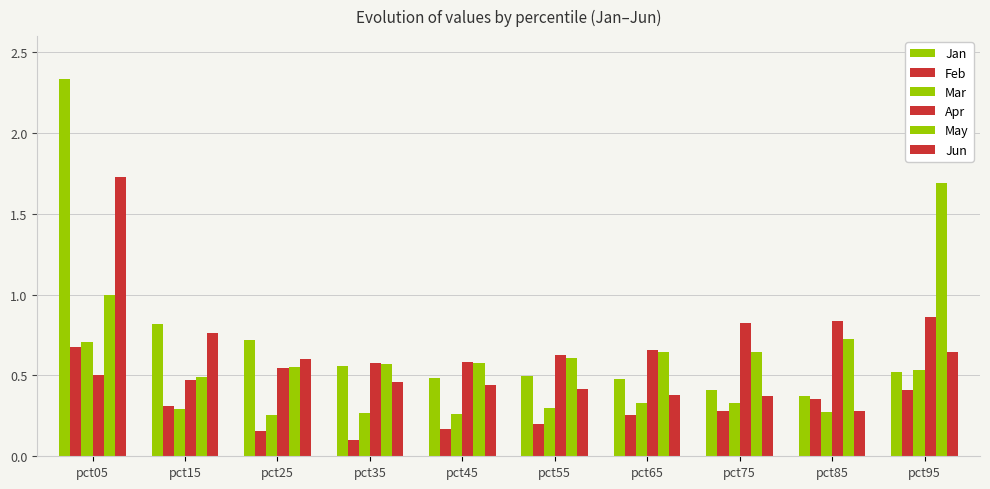

How many bars are there in total?

60